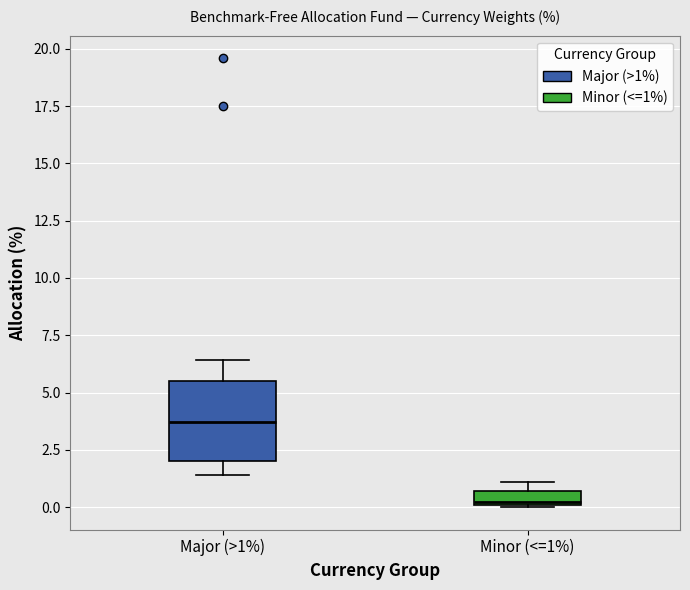

Which box is the tallest, from its lower edge to its upper edge?

Major (>1%)